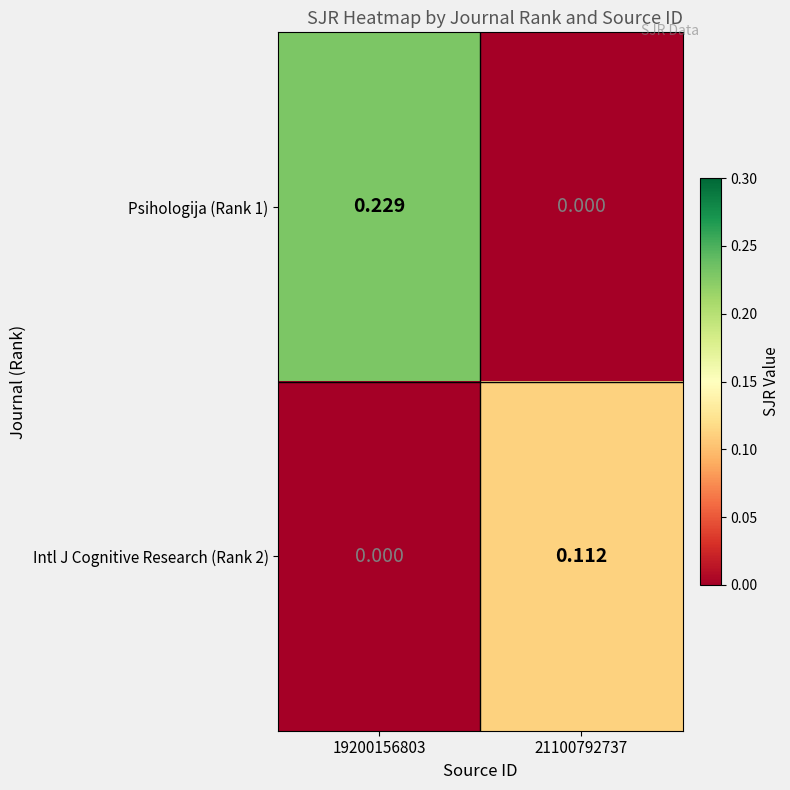

Is the value of Psihologija (Rank 1) at 19200156803 greater than the value of Intl J Cognitive Research (Rank 2) at 21100792737?

Yes